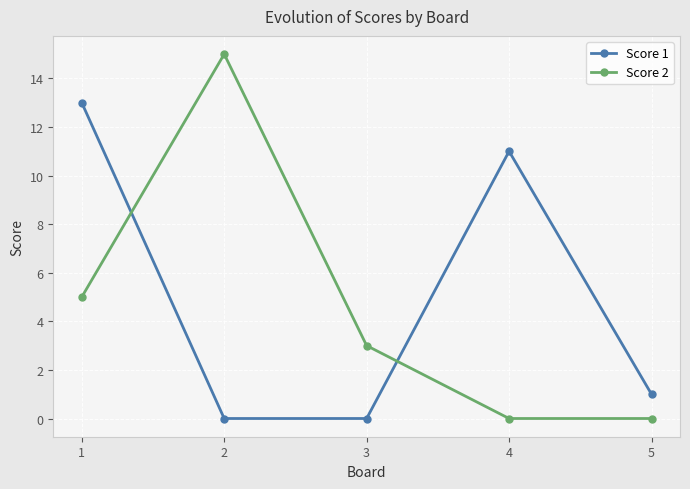

What is the highest value of the Score 2 series?

15